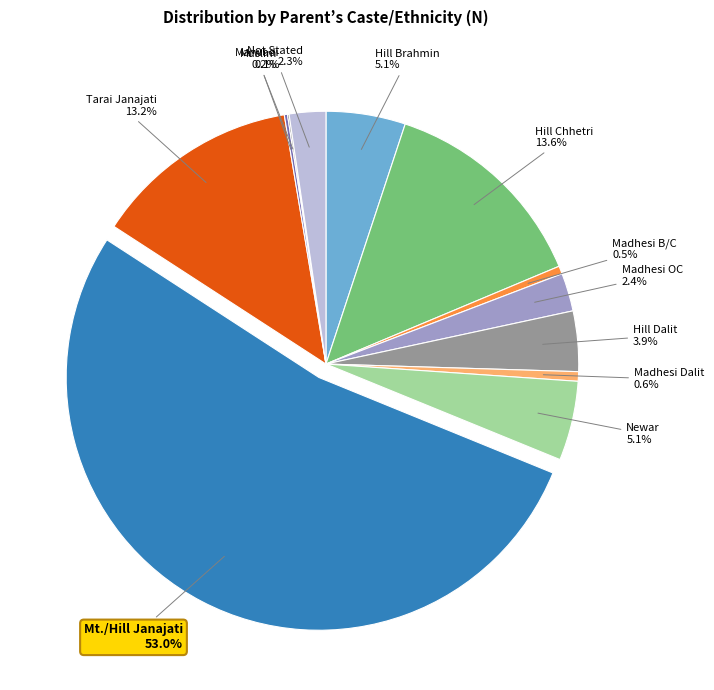

Is there a majority slice in this chart?

Yes